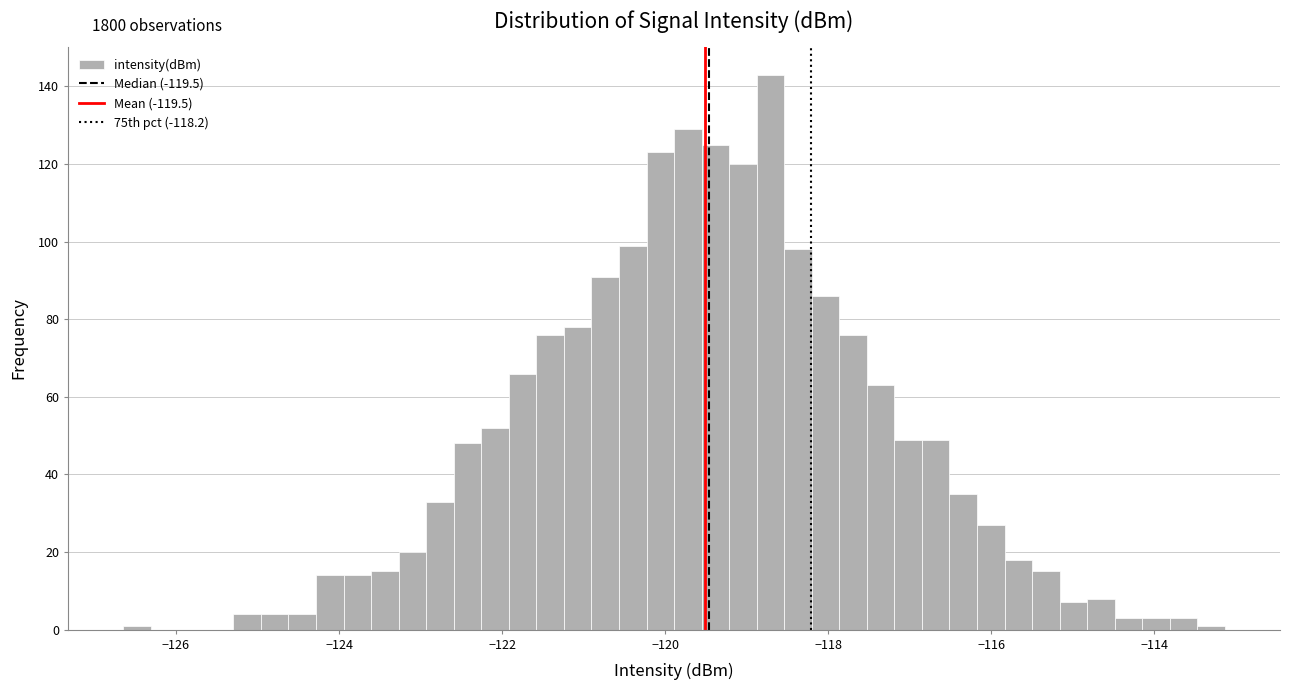

Read against the x-axis, roughly where is the centre of the tallest bar?

-118.8